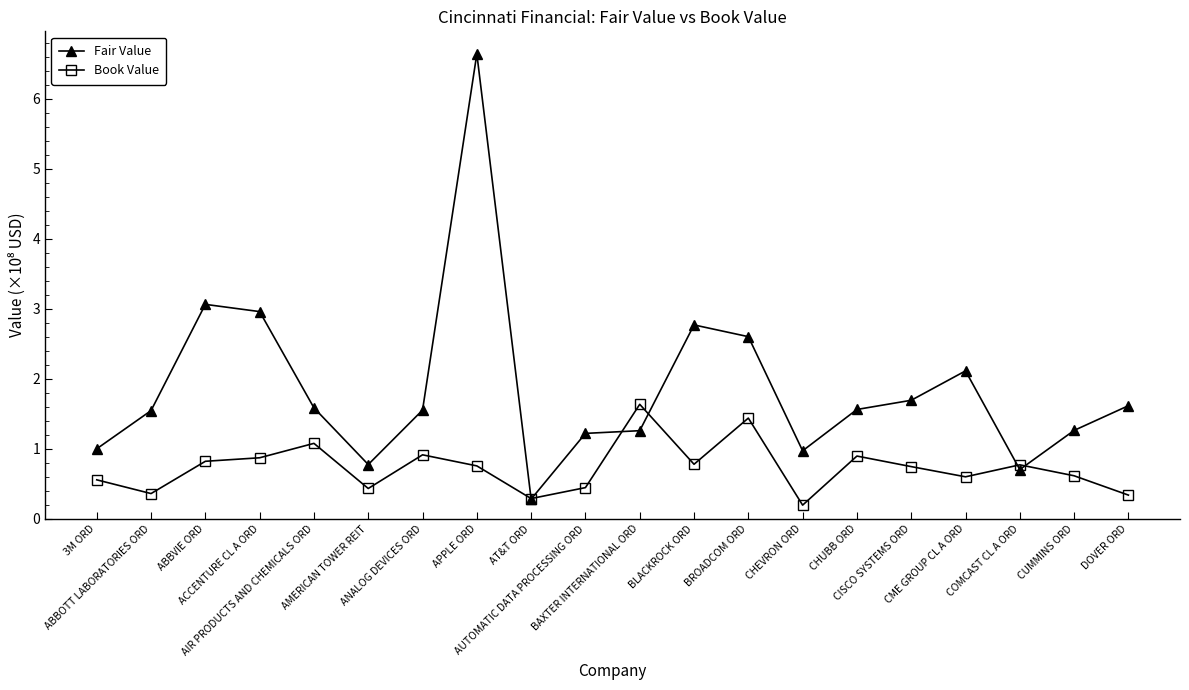

Which series has the largest range (max minus min)?

Fair Value